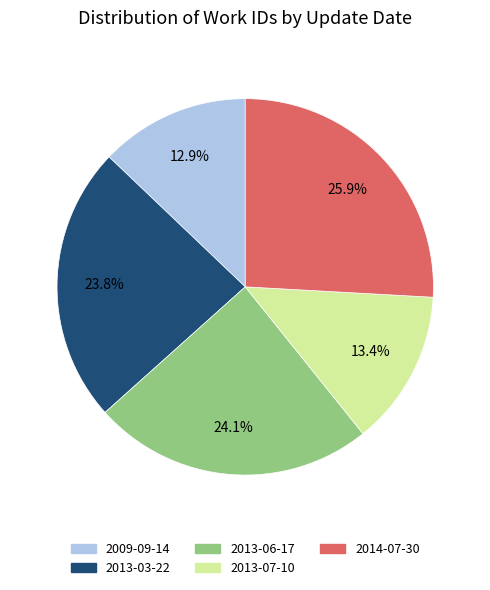

How many segments does this pie chart have?

5